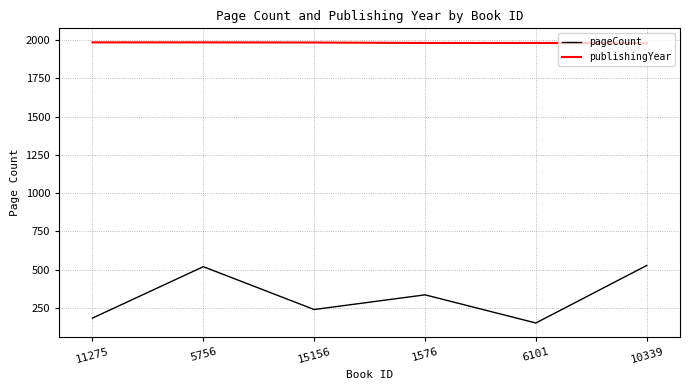

What is the maximum value for pageCount?

528